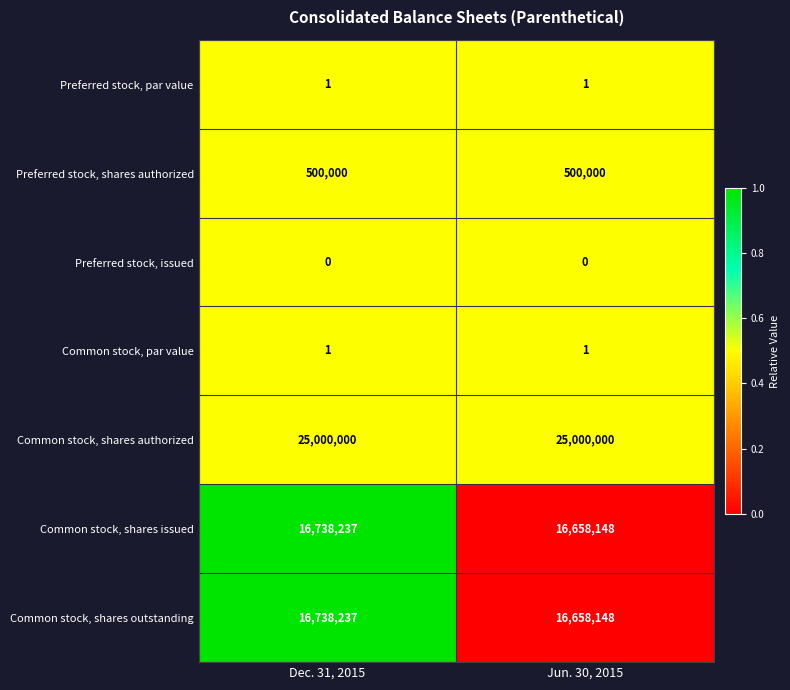

How many series are shown in this chart?

7